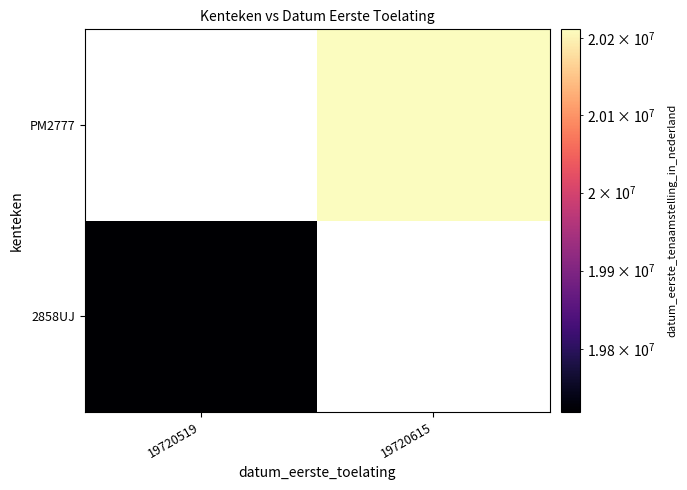

List the labels in order of PM2777 value, smallest first.

19720519, 19720615